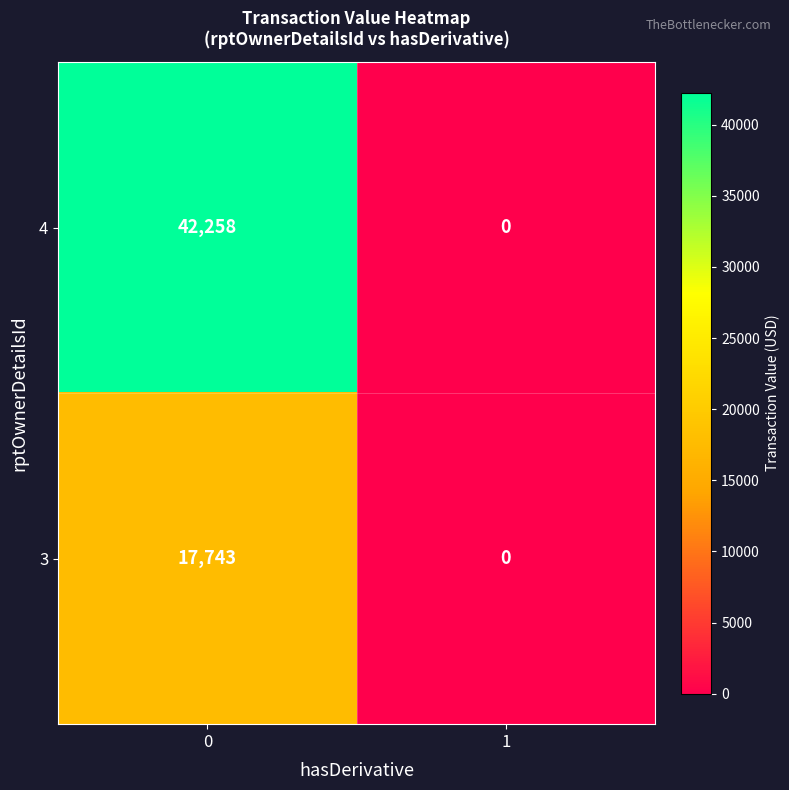

What is the maximum value shown in the chart?

42258